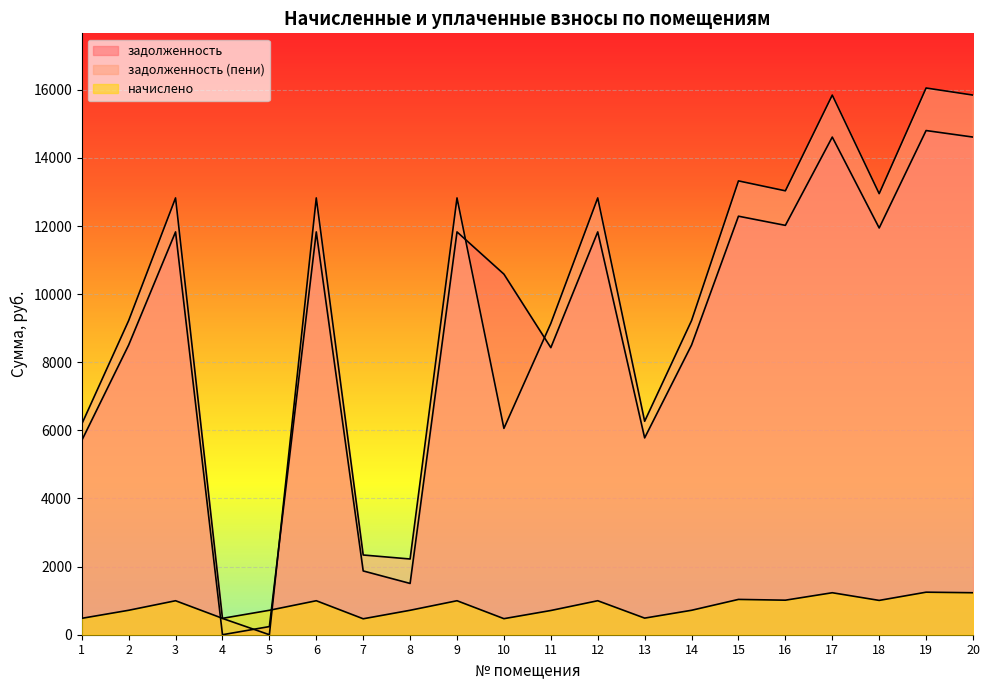

Which series changed the most between 4 and 20?

задолженность (пени)